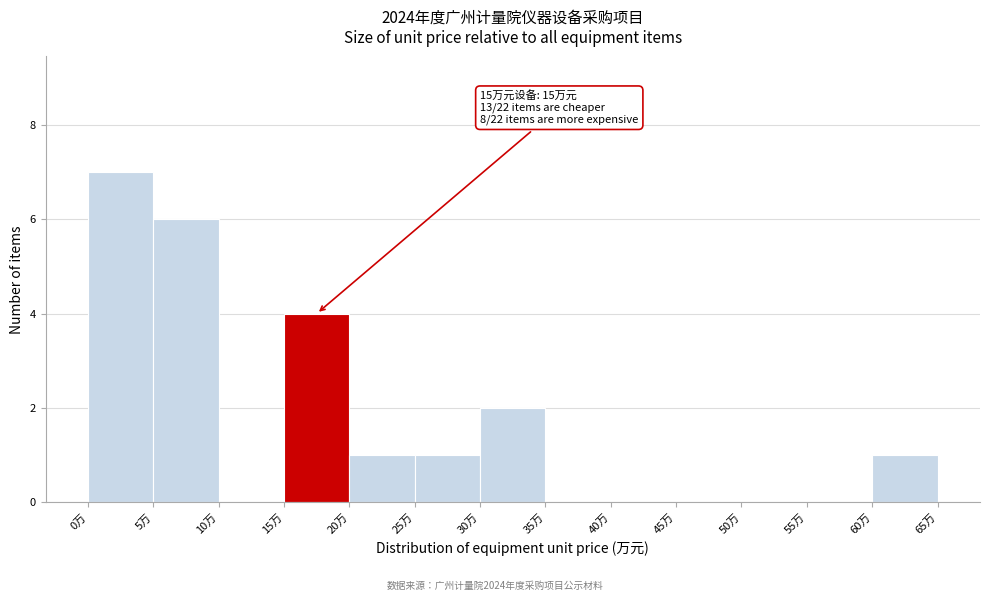

Which range on the x-axis has the tallest bar?

0 to 5